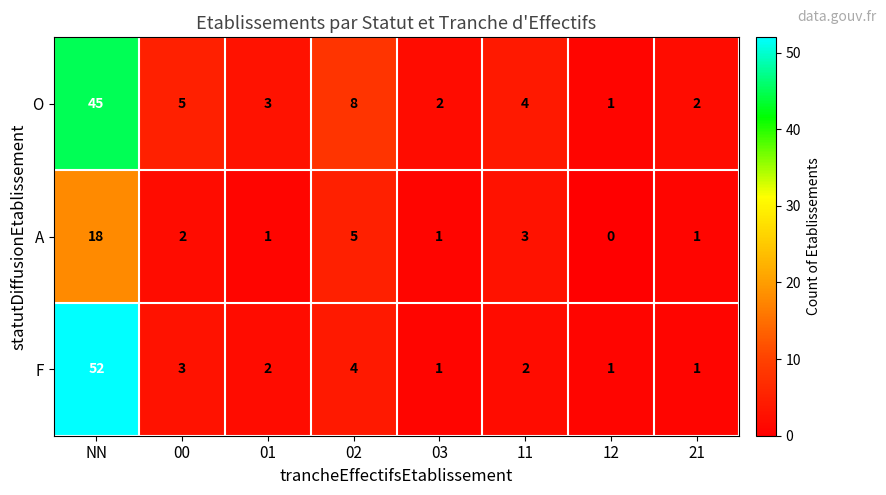

At which category does the chart reach its minimum across all series?

12